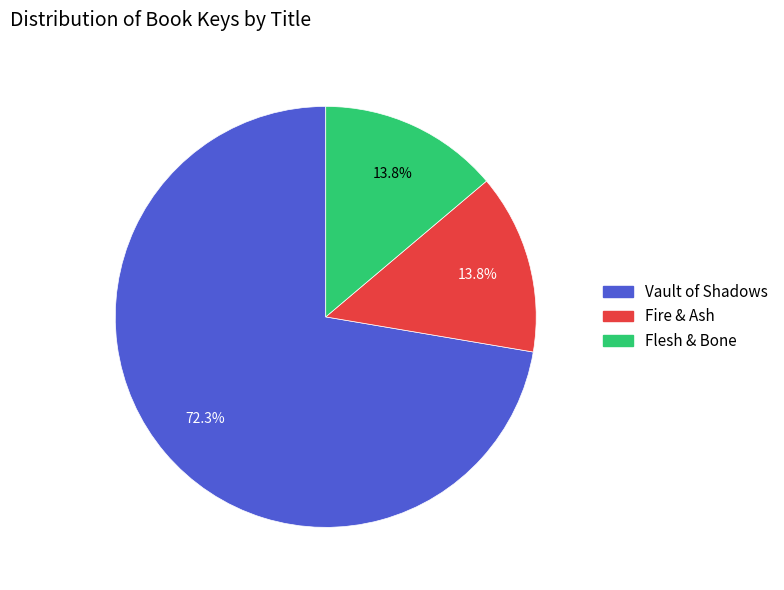

Is the sum of Flesh & Bone and Vault of Shadows greater than half?

Yes